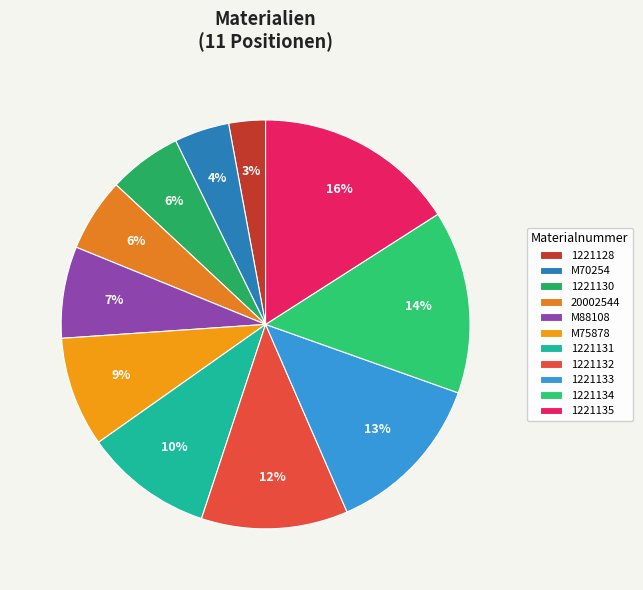

How much of the chart is everything except M88108?

92.8%